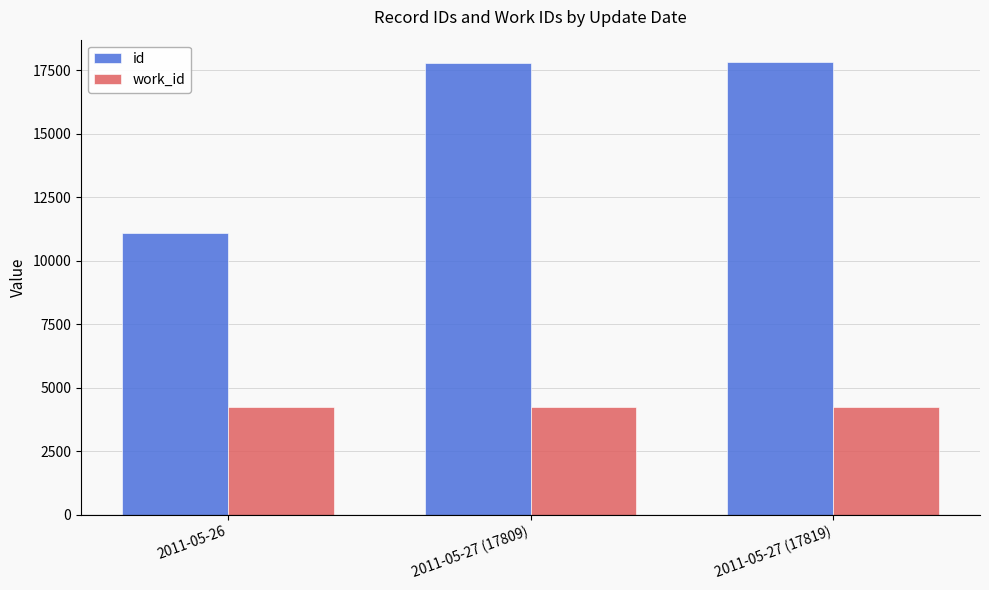

List the series in order of their peak value, lowest first.

work_id, id